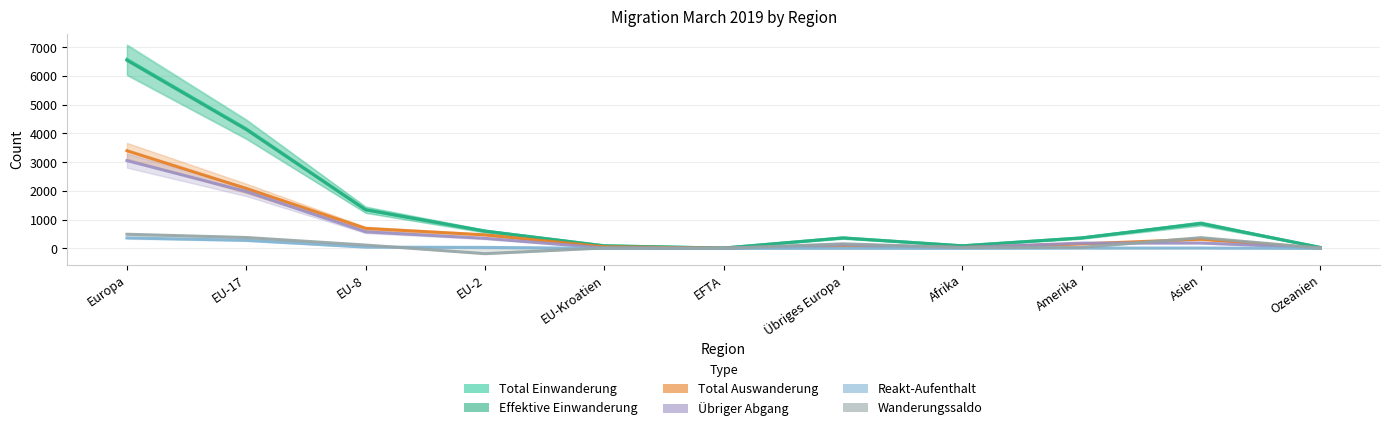

How many lines are shown in the chart?

6